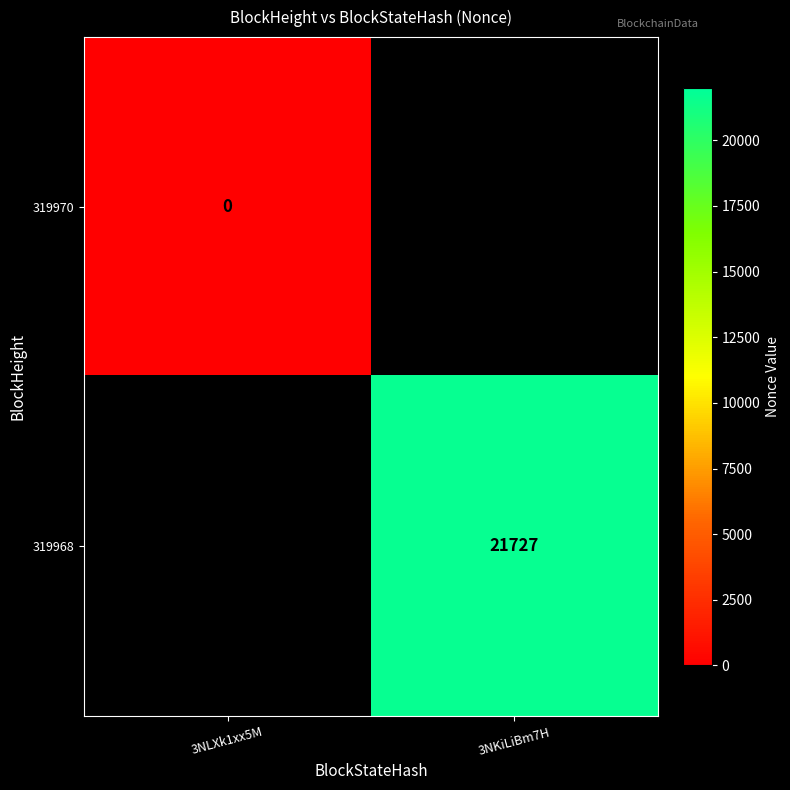

The value of 319968 at 3NKiLiBm7H is 34490. True or false?

False